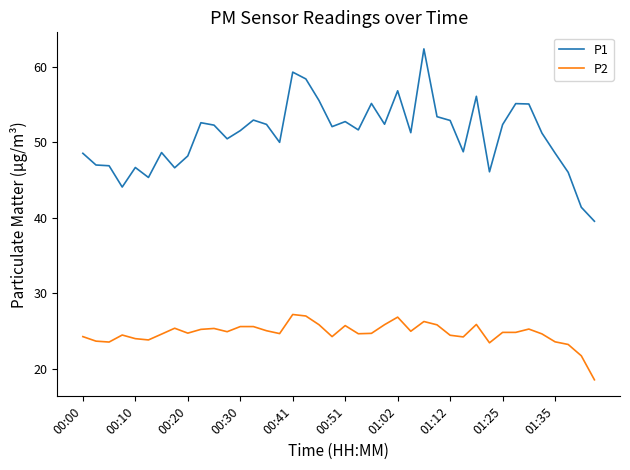

List the series in order of their peak value, highest first.

P1, P2